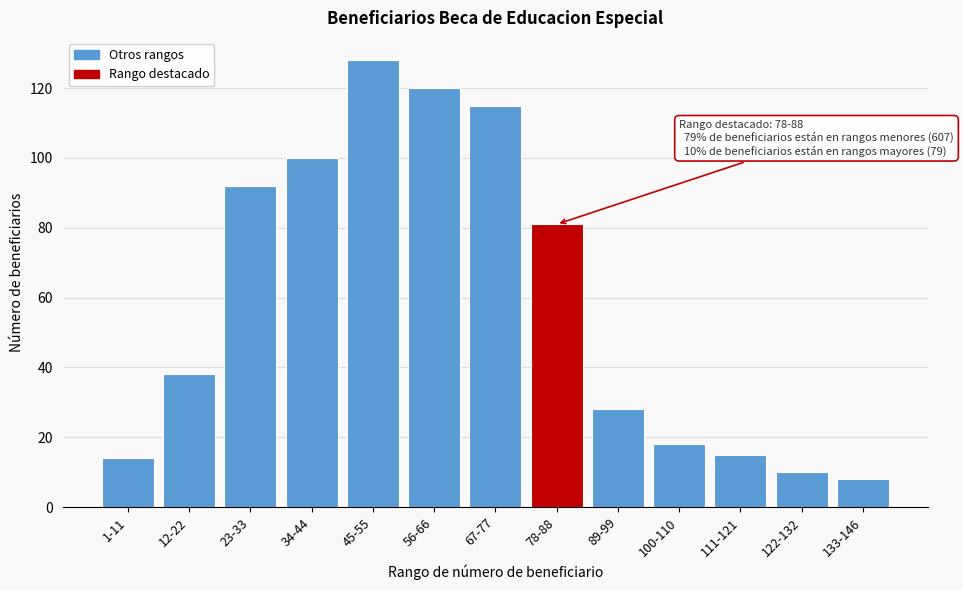

Reading left to right, transcribe all the data shown in this chart.

14	38	92	100	128	120	115	81	28	18	15	10	8